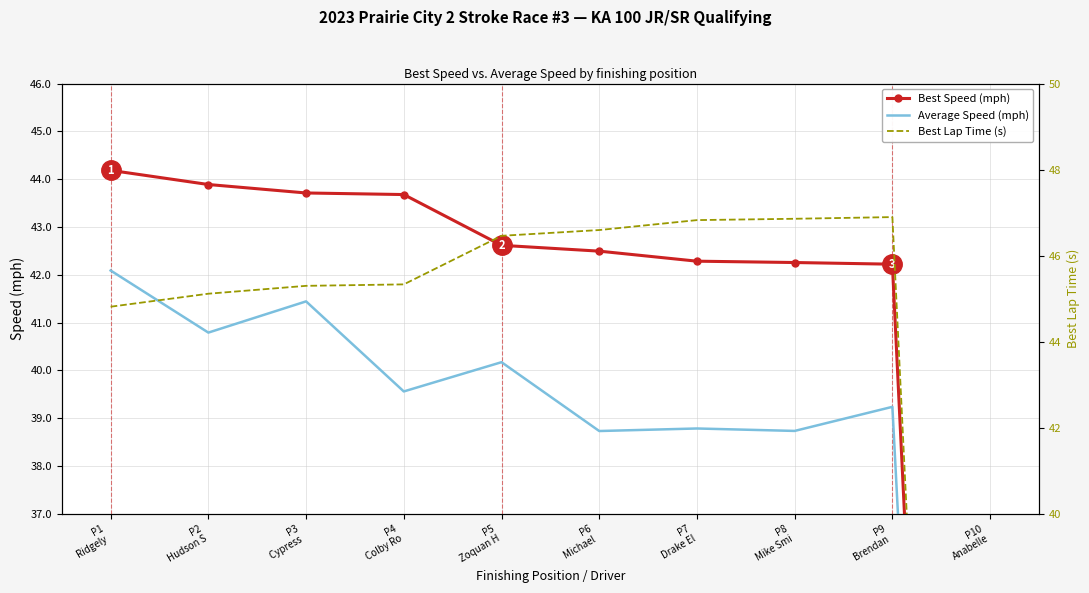

Which has a higher value, P7
Drake El or P9
Brendan ?

P7
Drake El